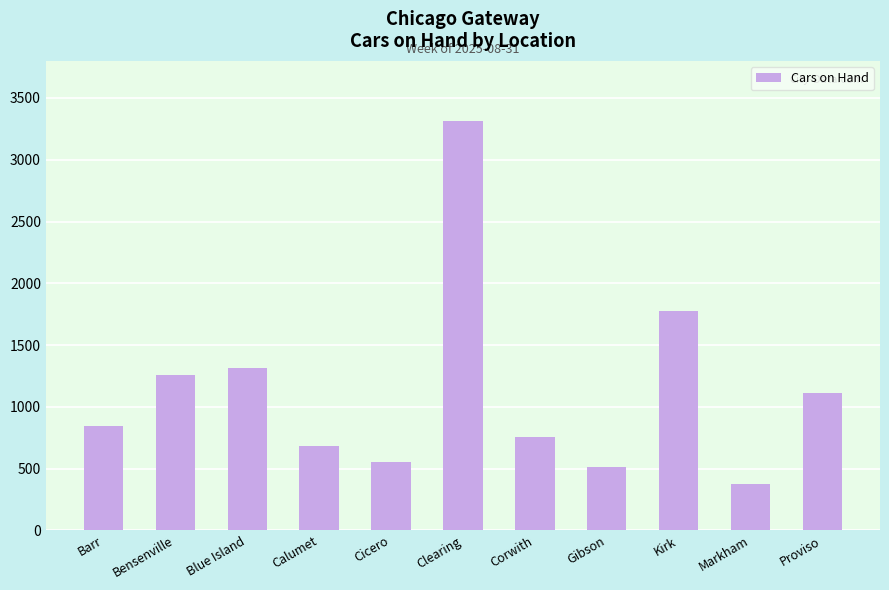

List the labels in order of value, smallest first.

Markham, Gibson, Cicero, Calumet, Corwith, Barr, Proviso, Bensenville, Blue Island, Kirk, Clearing